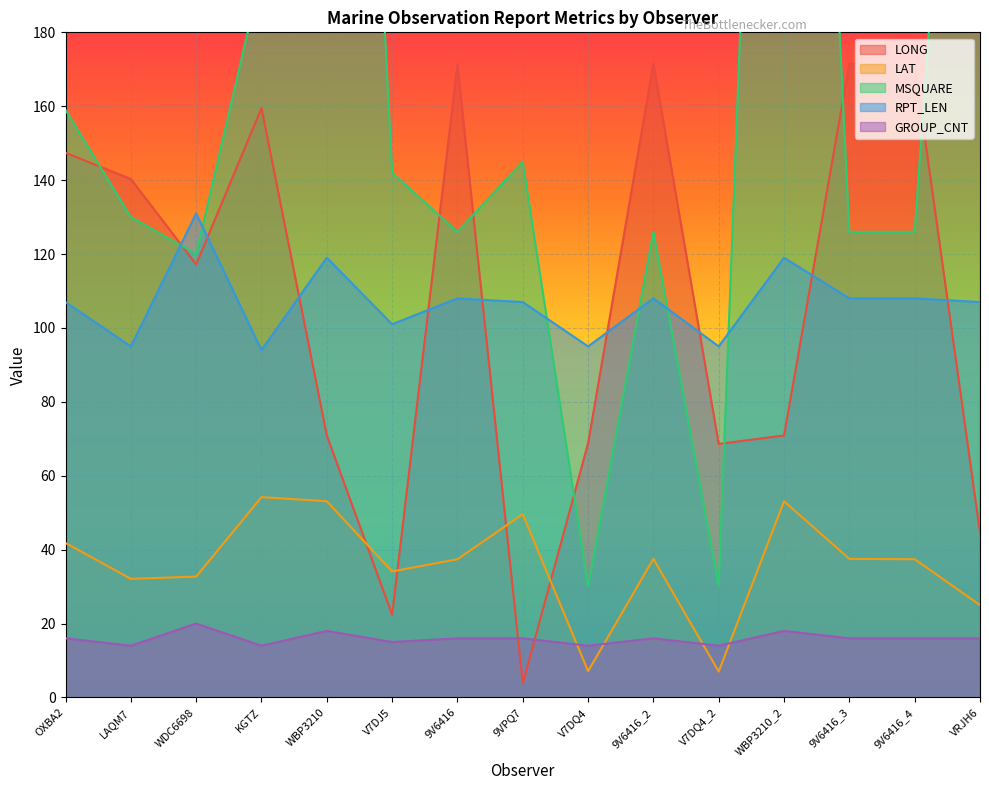

Between which two adjacent categories do LONG and LAT first intersect?

WBP3210 and V7DJ5